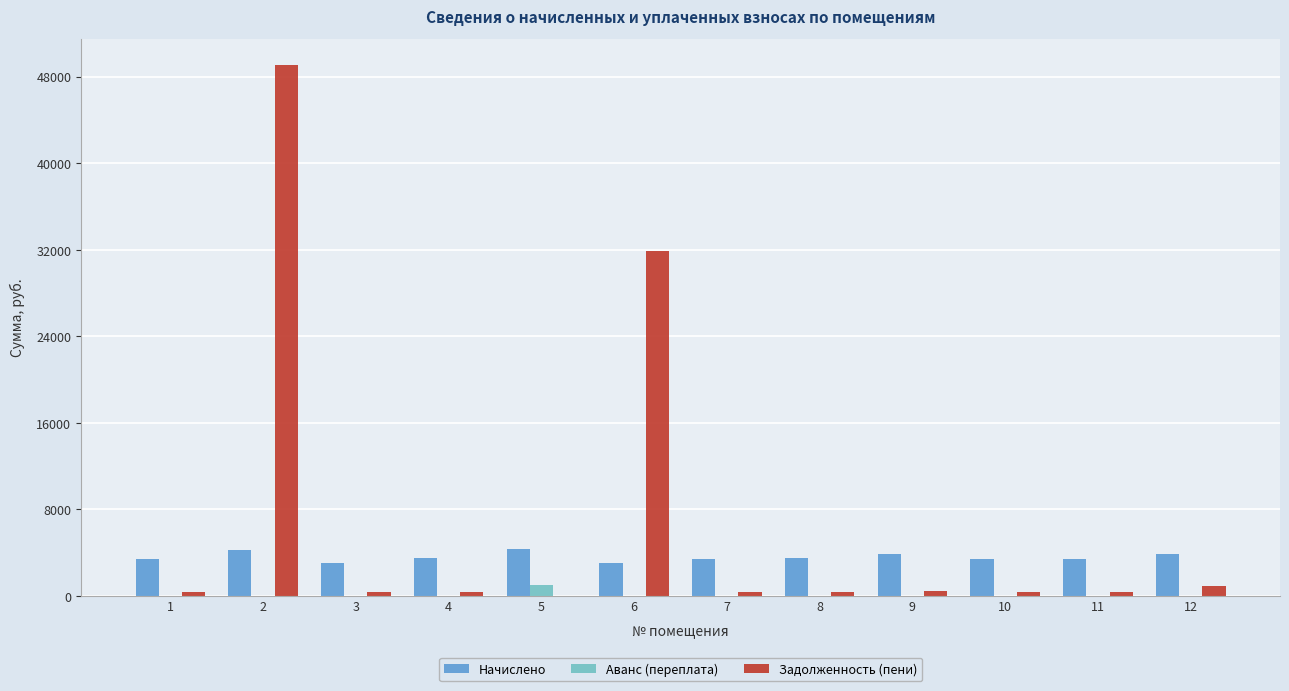

The Аванс (переплата) series shows 0.0 at 4. True or false?

True